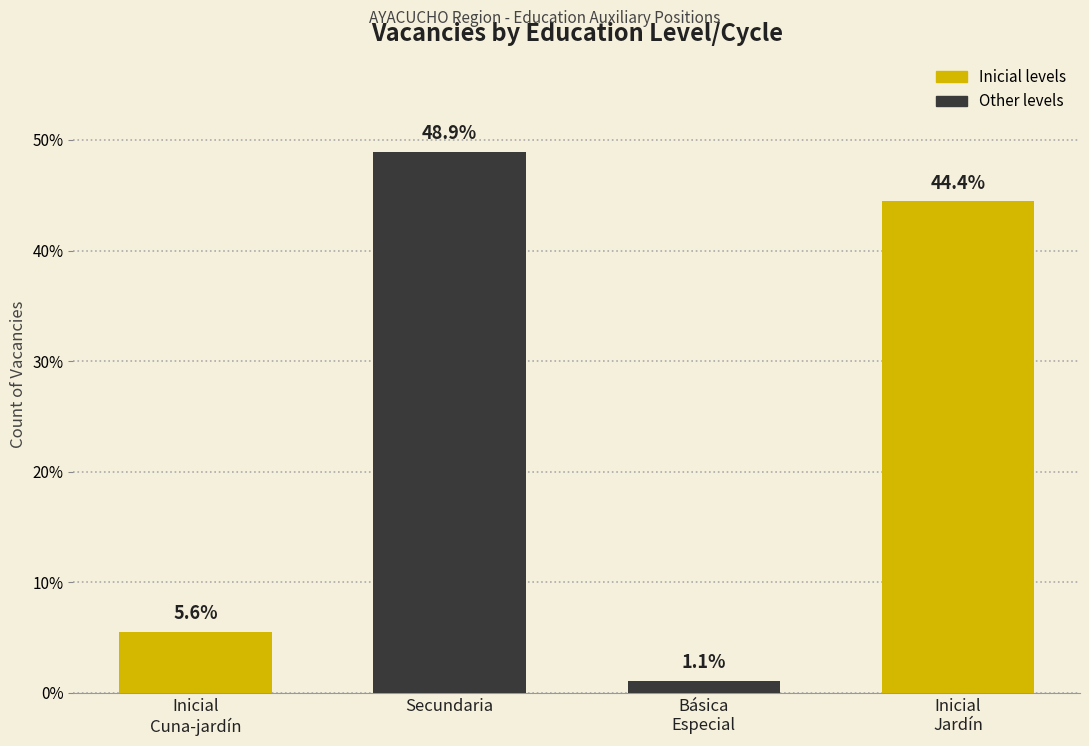

How many data points does each series have?

4